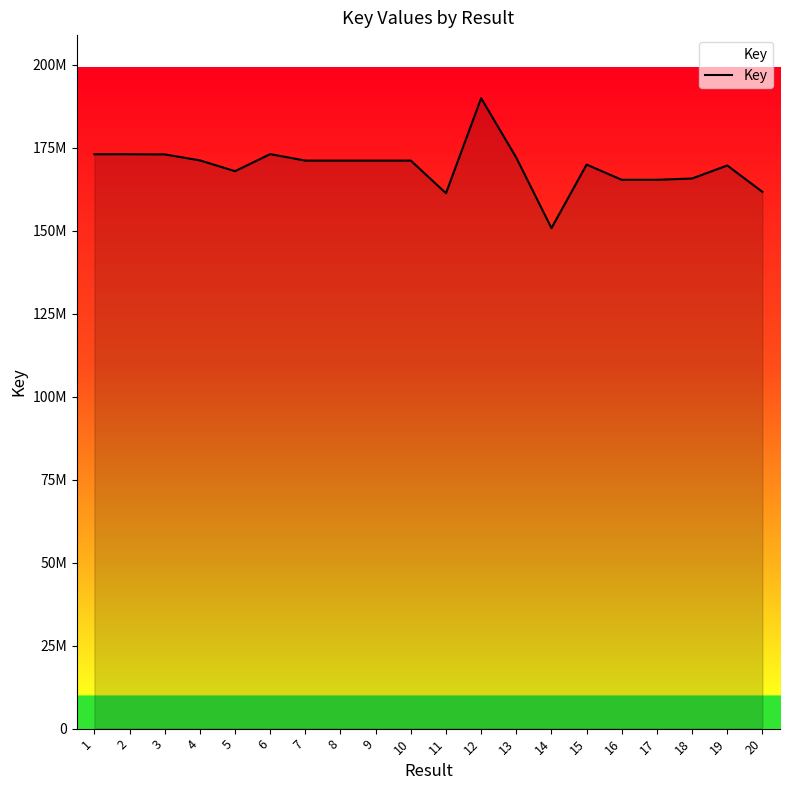

List the labels in order of value, largest first.

12, 6, 2, 1, 3, 13, 4, 10, 8, 9, 7, 15, 19, 5, 18, 17, 16, 20, 11, 14